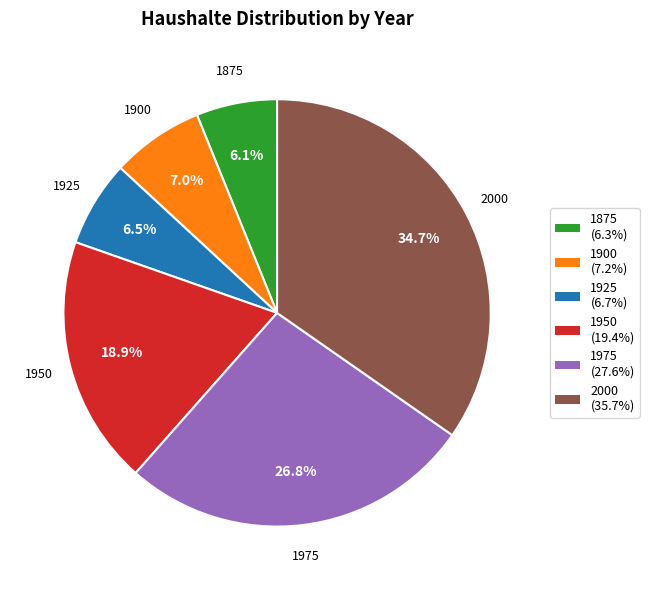

Is it true that 1975 is 21% of the pie?

False